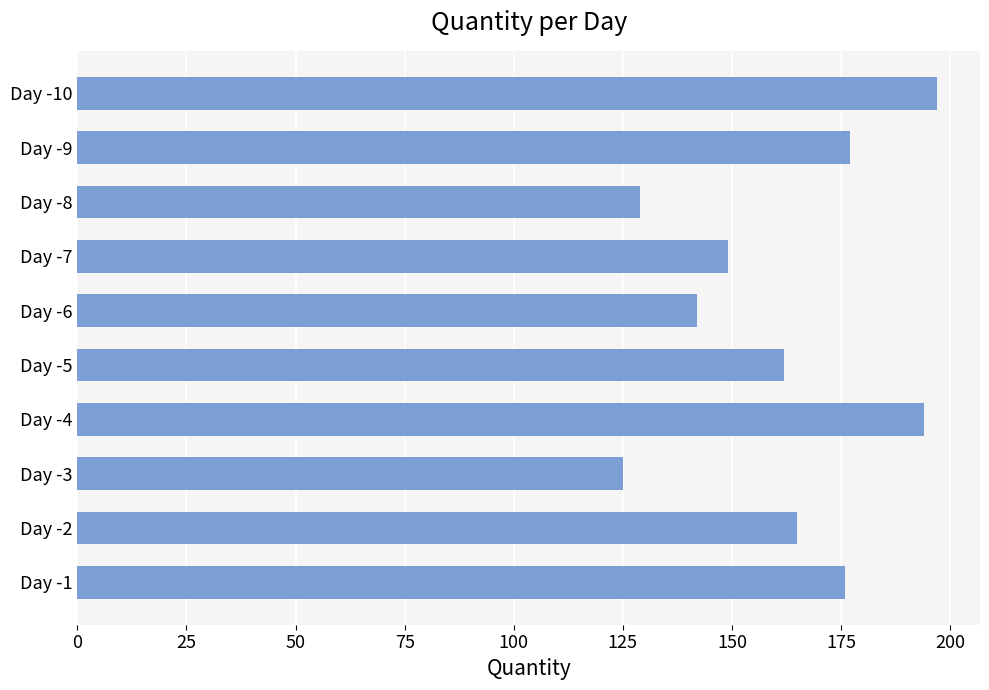

What is the average value?

162